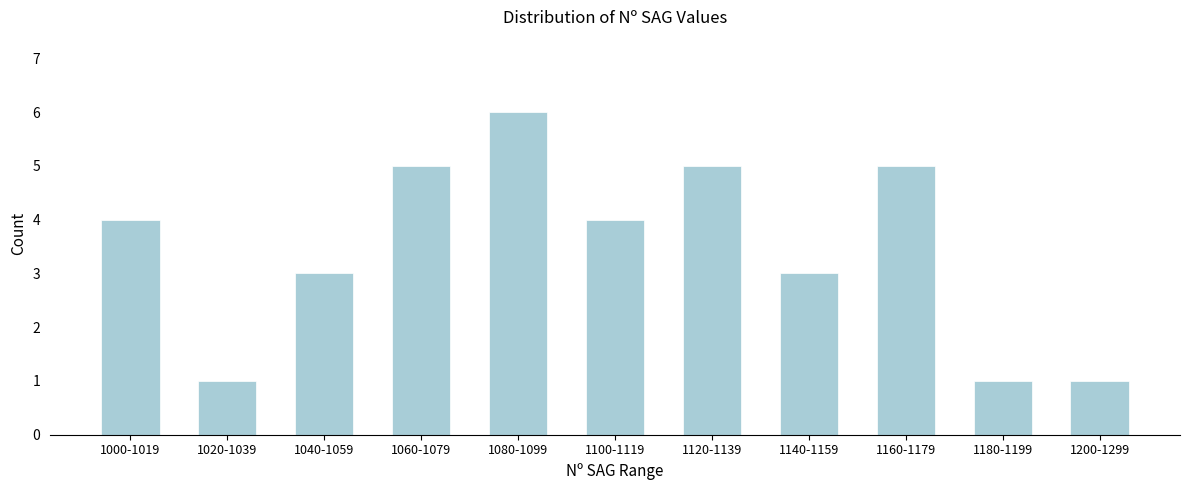

Reading right to left, what are all the values shown in this chart?

1	1	5	3	5	4	6	5	3	1	4